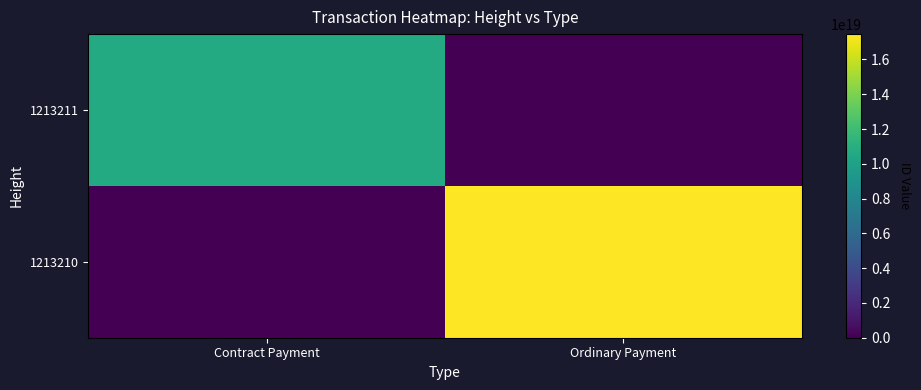

How many distinct data groups are displayed?

2